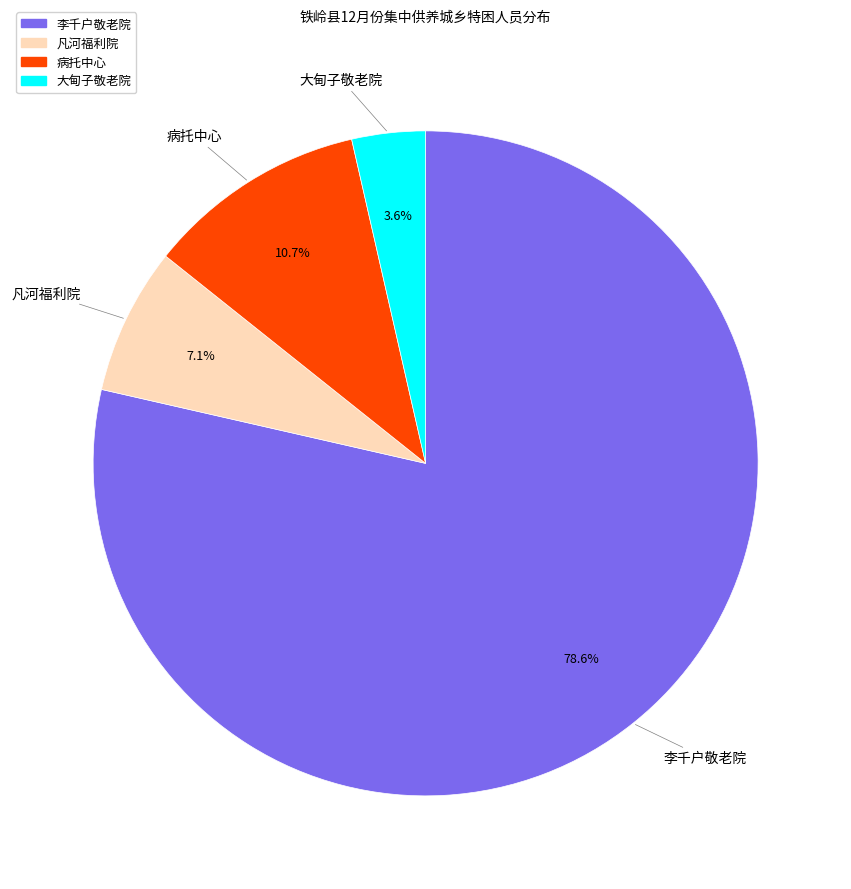

Which category accounts for the majority?

李千户敬老院